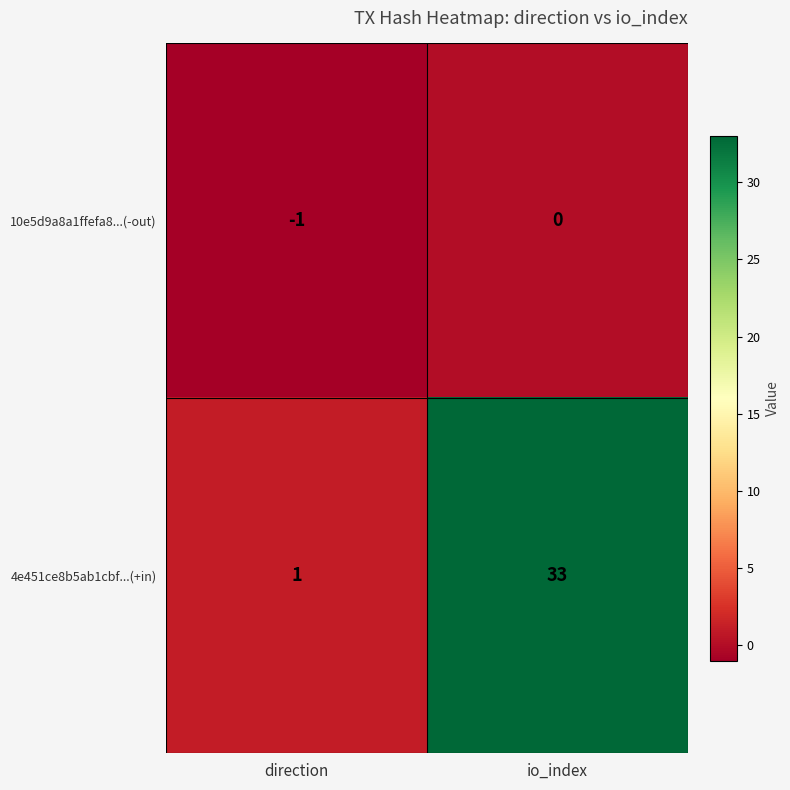

List the series in order of their peak value, lowest first.

10e5d9a8a1ffefa8...(-out), 4e451ce8b5ab1cbf...(+in)